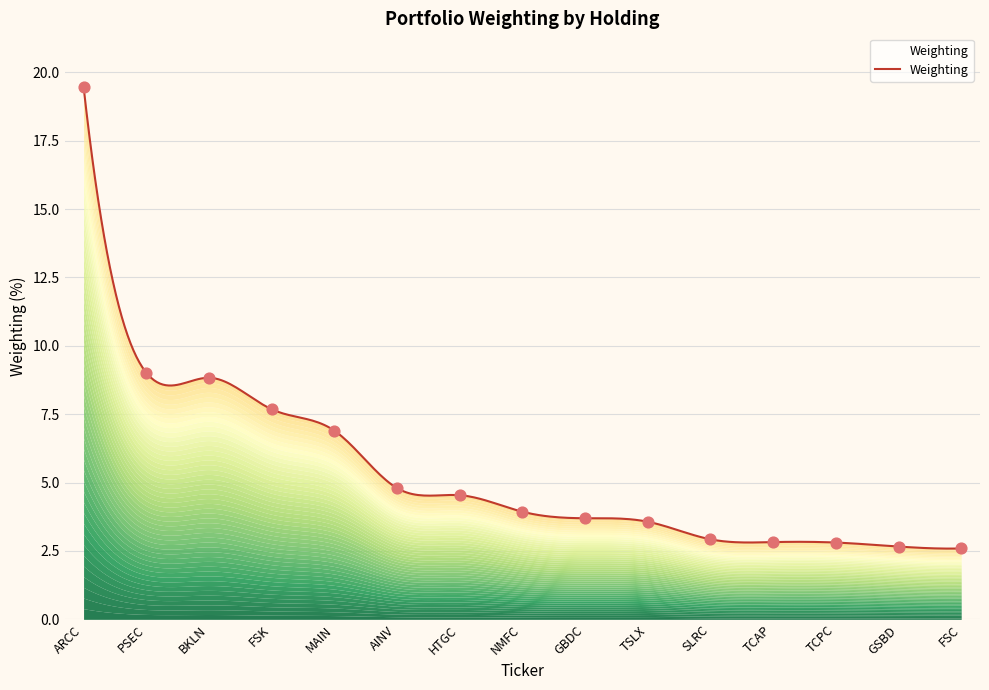

Approximately how many times larger is the value at AINV compared to PSEC?

0.5